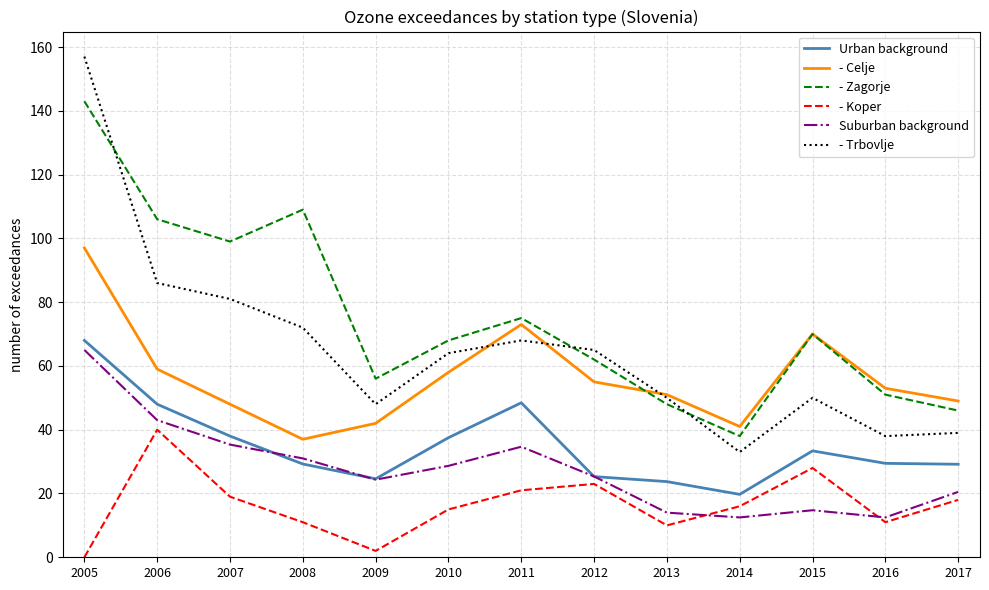

Is it true that Urban background equals 48.0 at 2006?

True